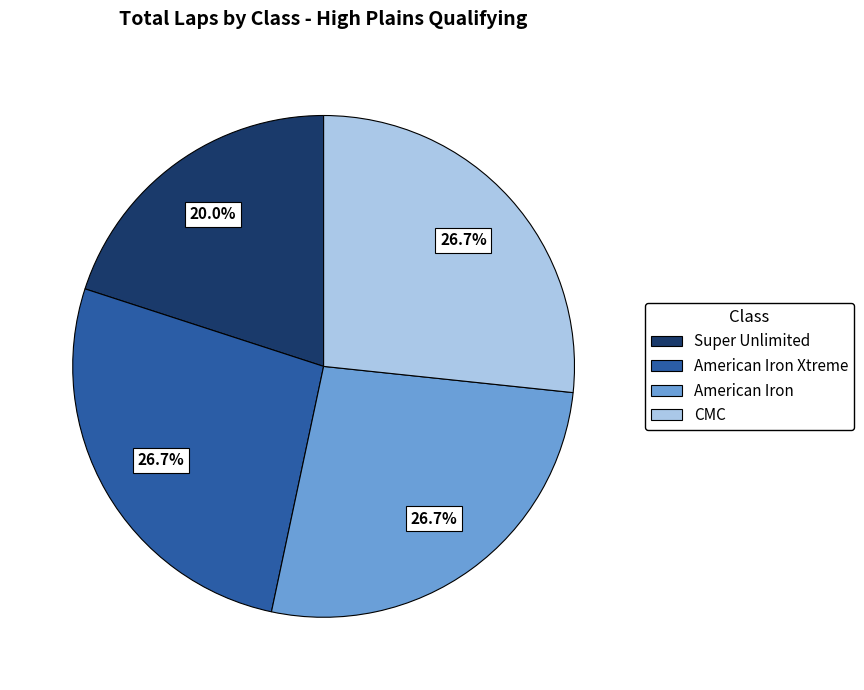

Is there any slice that represents more than half of the pie?

No